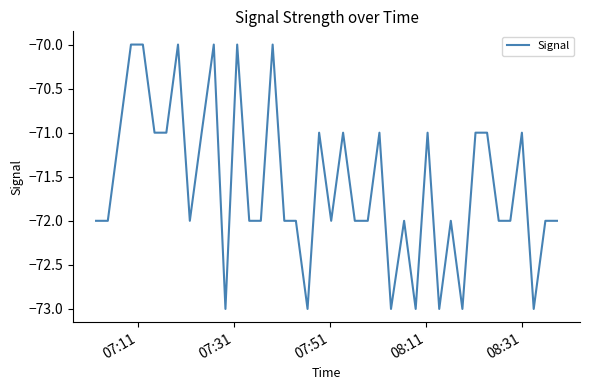

What is the greatest value displayed?

-70